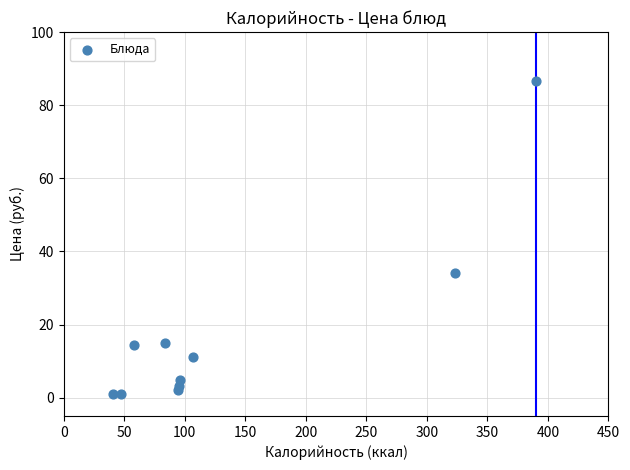

What Y value in the scatter plot is closest to 43?

34.2